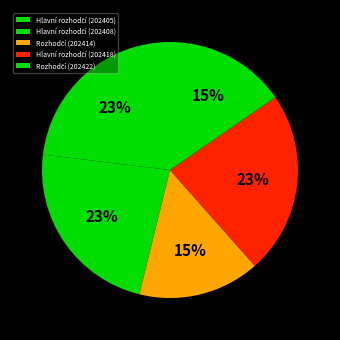

What is the smallest slice in the pie chart?

202414